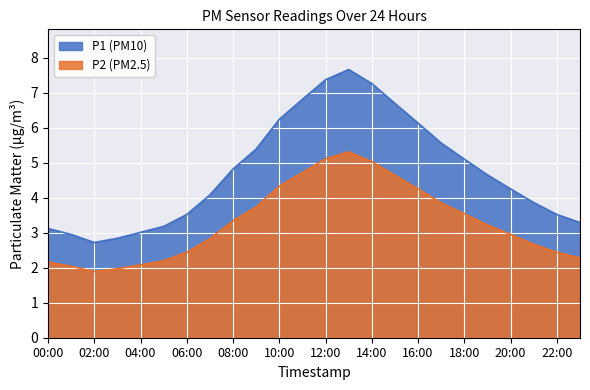

Which has a higher value, 06:00 or 05:00?

06:00